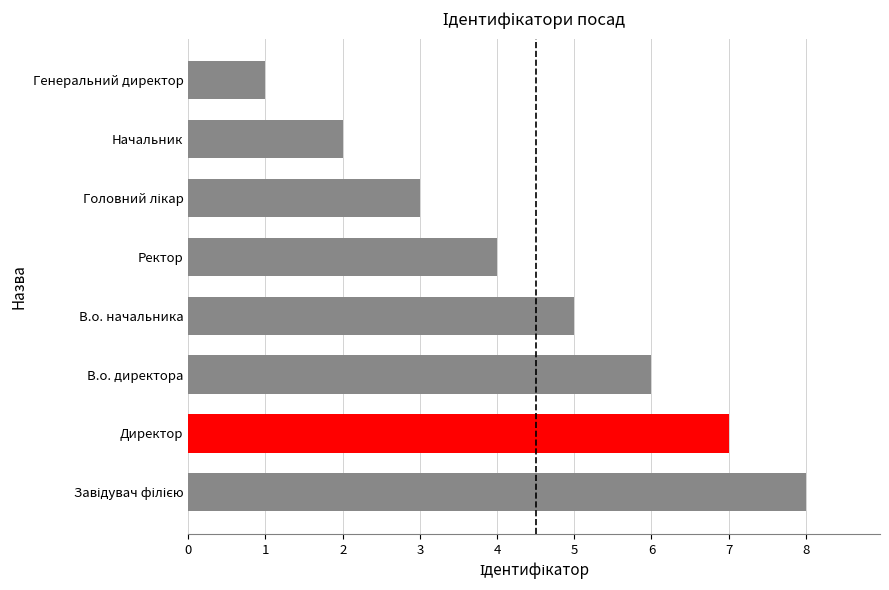

At which label is the value closest to 4?

Ректор